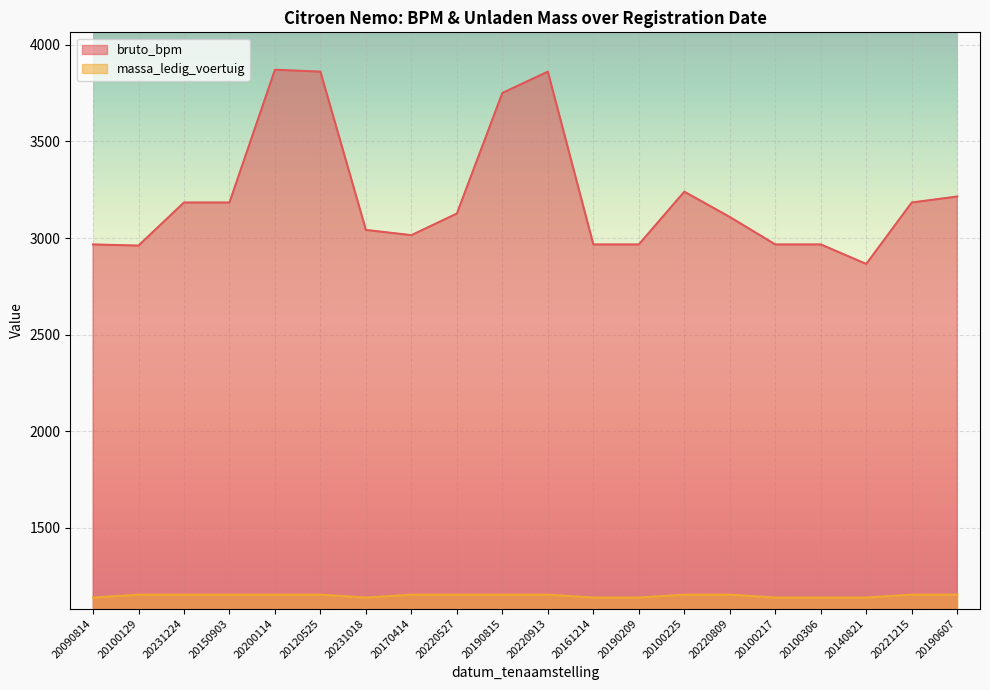

In bruto_bpm, how many points are higher than both neighbors (excluding endpoints)?

3